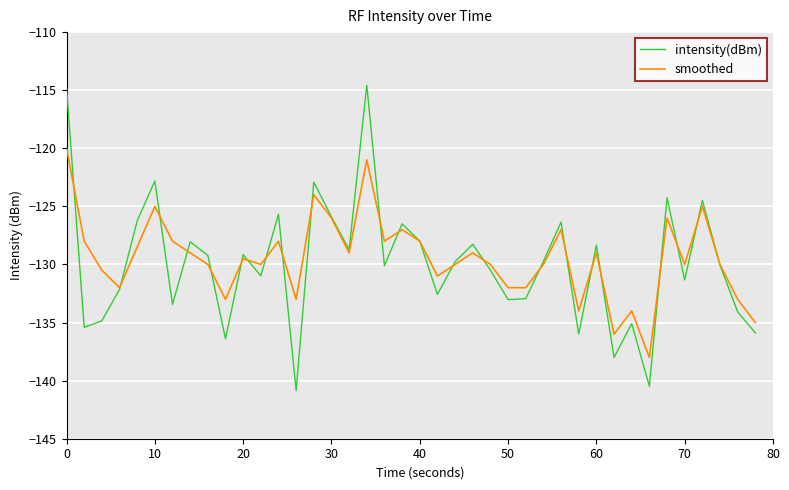

Which series has the largest range (max minus min)?

intensity(dBm)